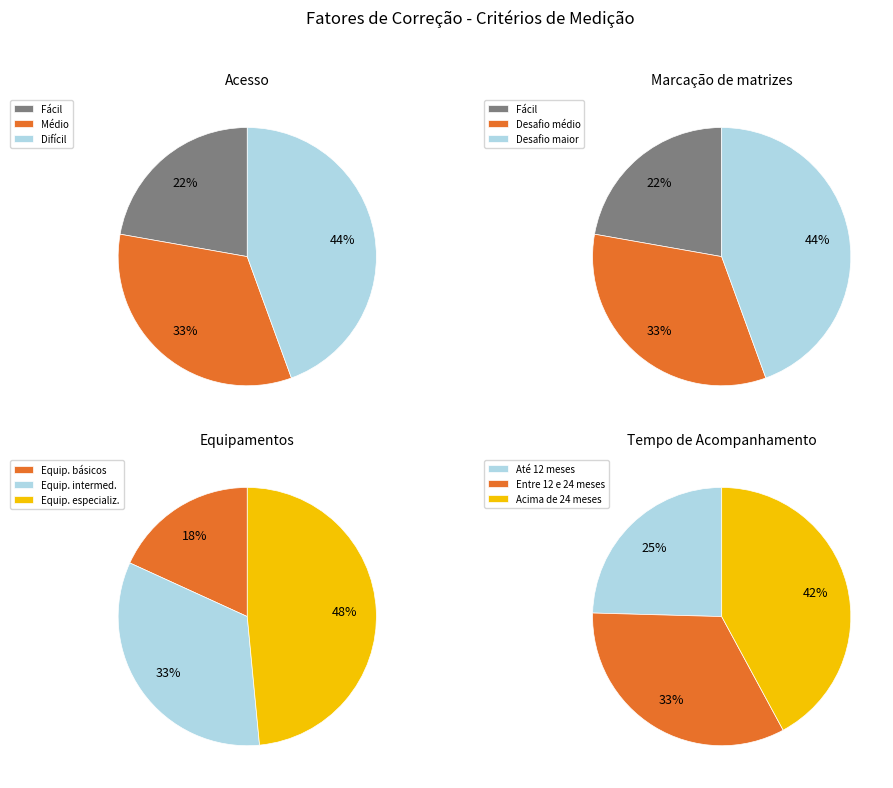

Is there any slice that represents more than half of the pie?

No